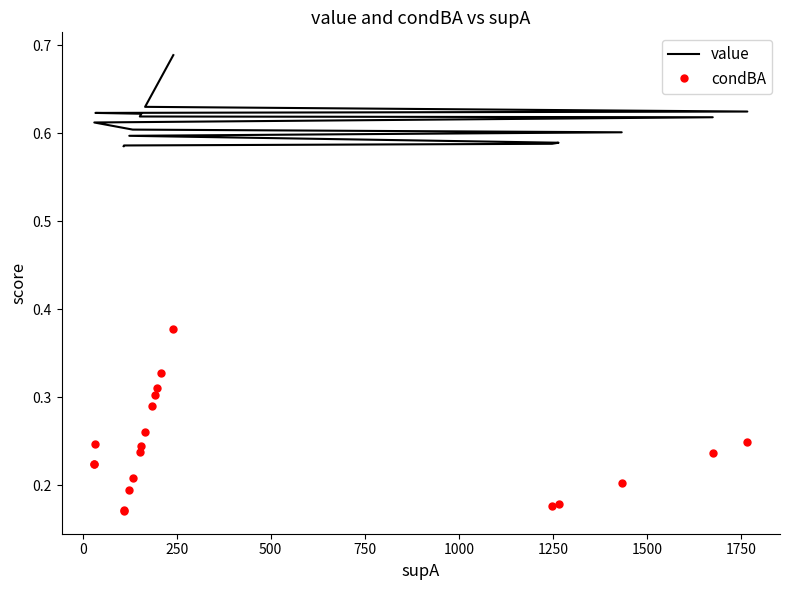

What is the maximum value for condBA?

0.4